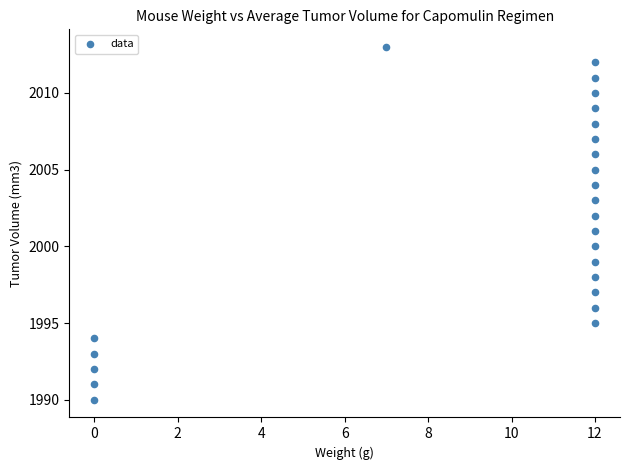

What is the range of Y values (max minus min)?

23